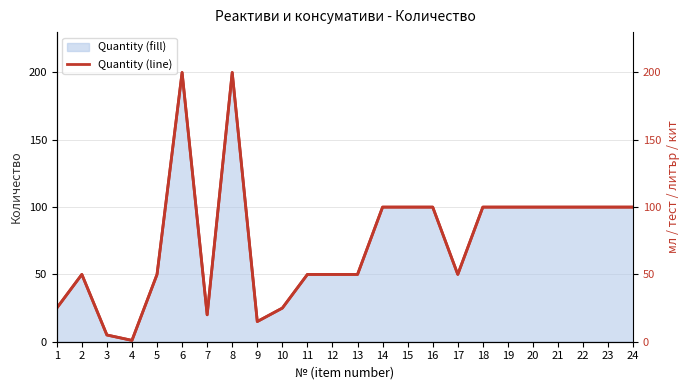

Does the chart display data point markers on the line(s)?

No